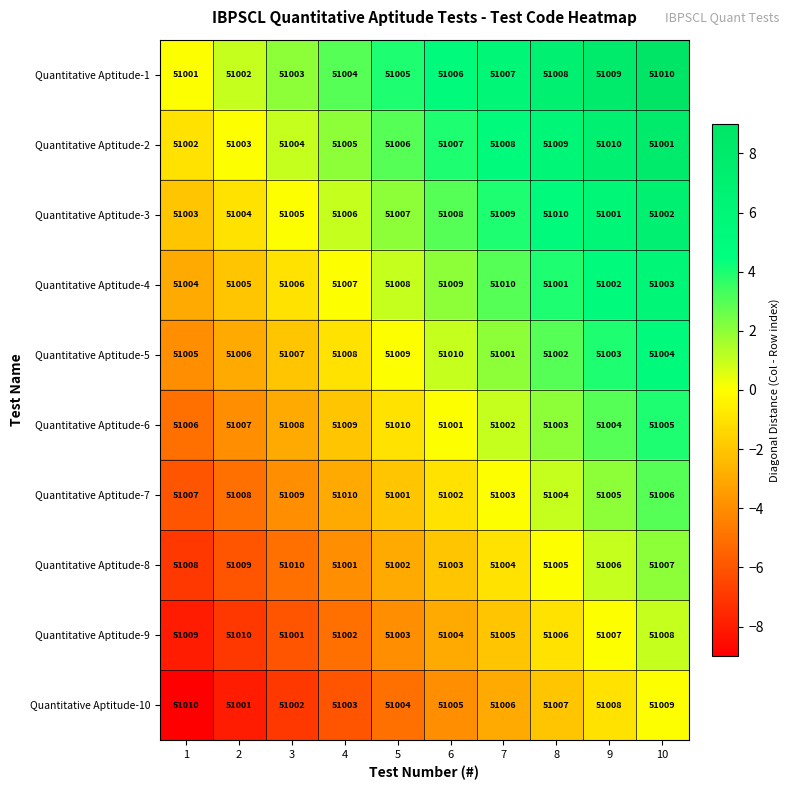

Count the Quantitative Aptitude-3 values in the range 51003 to 51008.

6